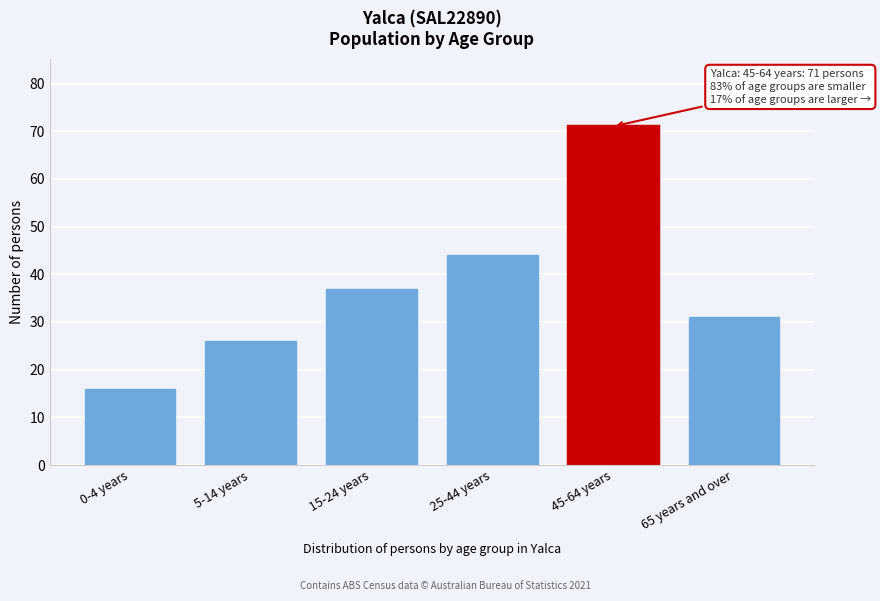

Reading left to right, list all the values displayed in this chart.

0-4 years=16	5-14 years=26	15-24 years=37	25-44 years=44	45-64 years=71	65 years and over=31